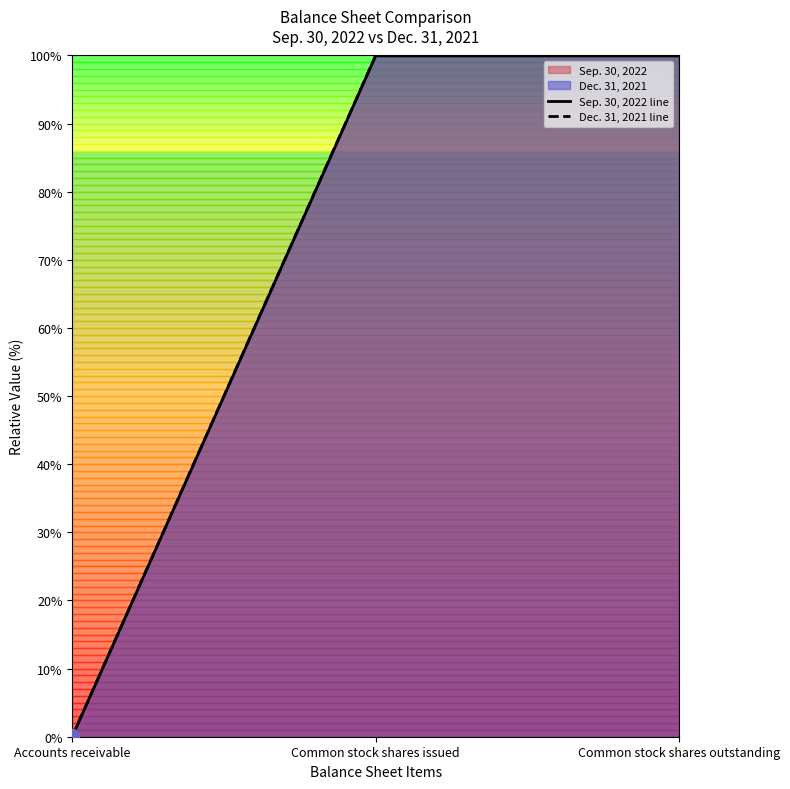

What is the label of the 1st point from the right?

Common stock shares outstanding